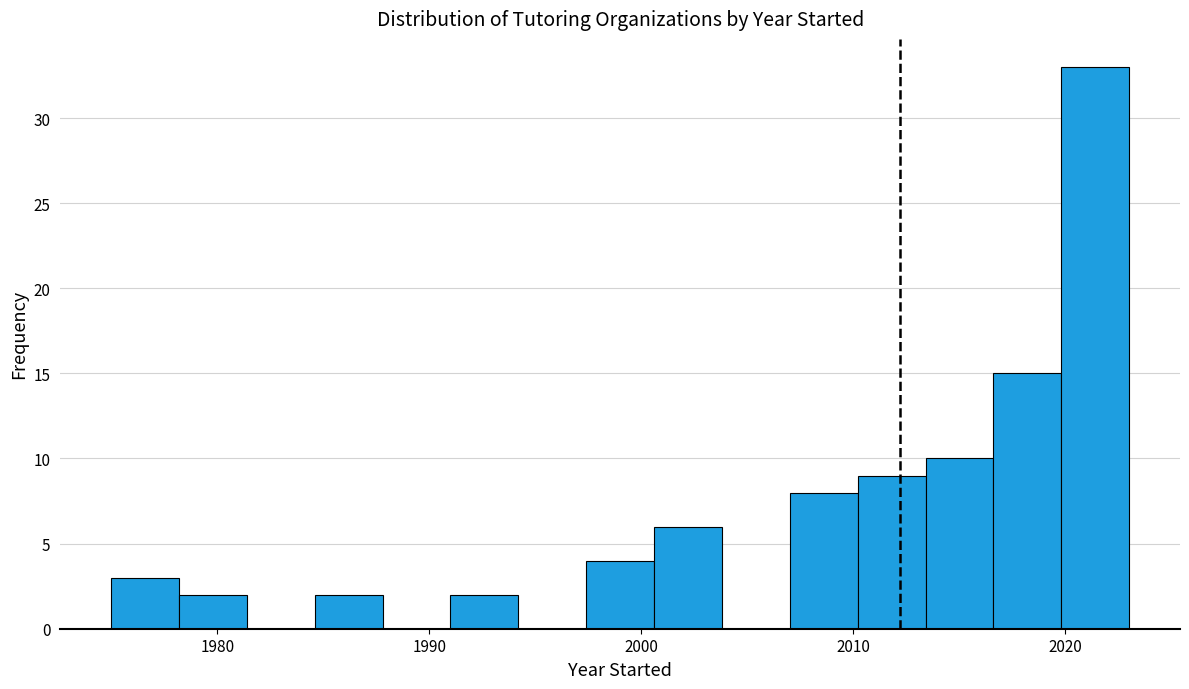

Read against the x-axis, roughly where is the centre of the tallest bar?

2021